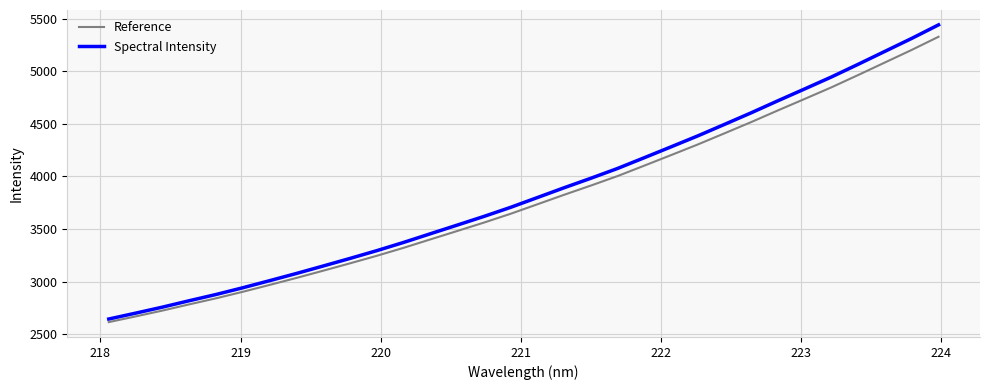

Which series has the largest range (max minus min)?

Spectral Intensity